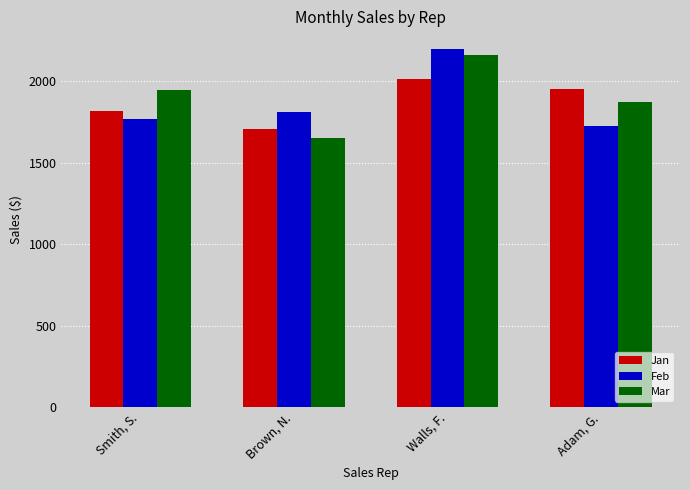

What is the minimum value shown in the chart?

1650.3